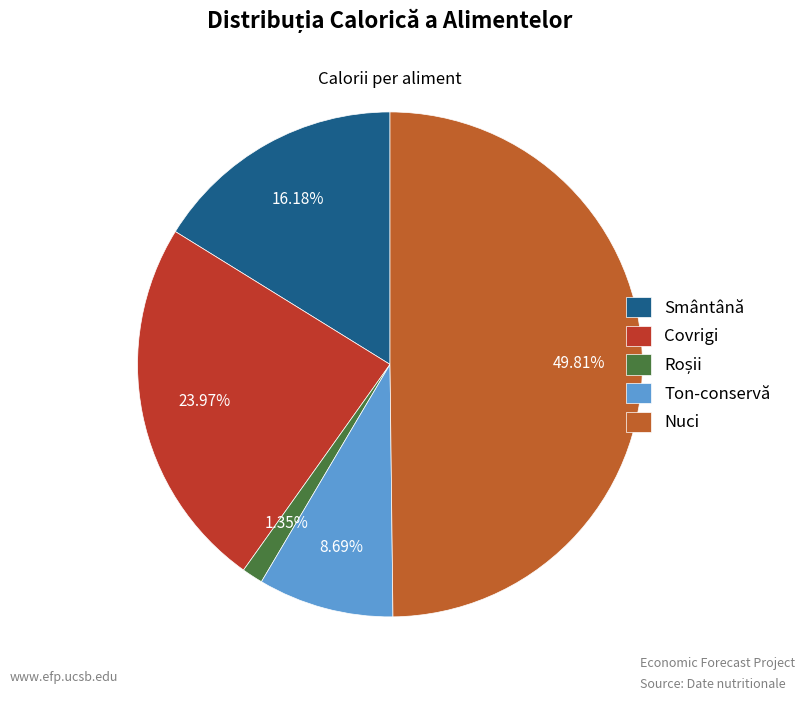

How many slices are in this pie chart?

5